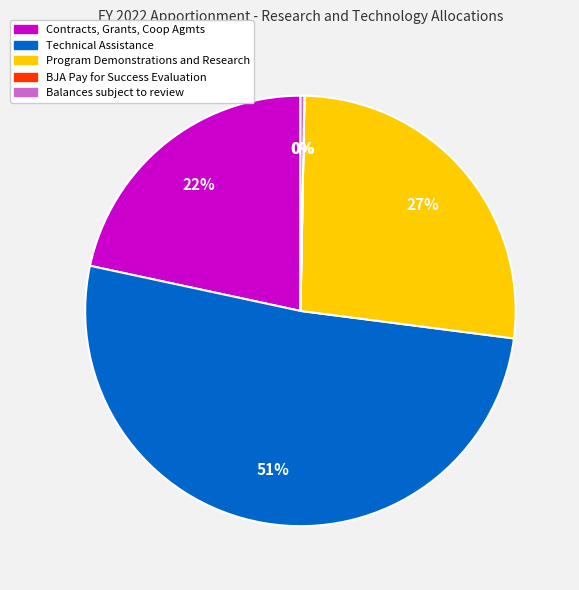

What is the largest slice in the pie chart?

Technical Assistance